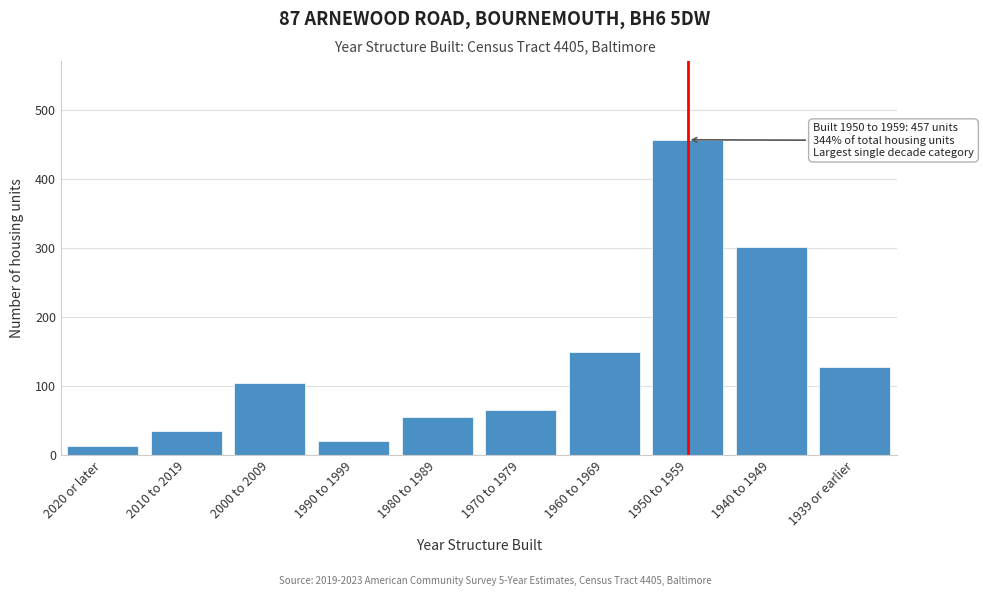

Reading left to right, what are all the values shown in this chart?

13	35	104	20	55	65	149	457	302	128